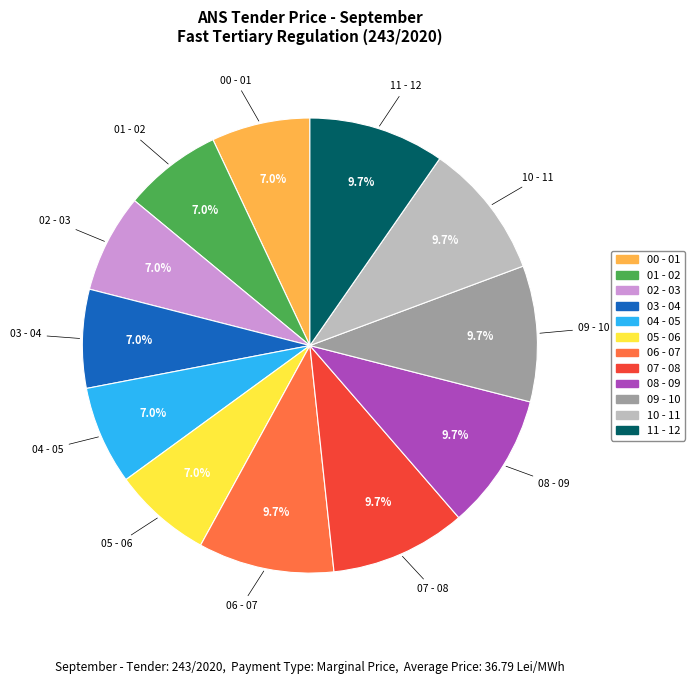

How many segments does this pie chart have?

12